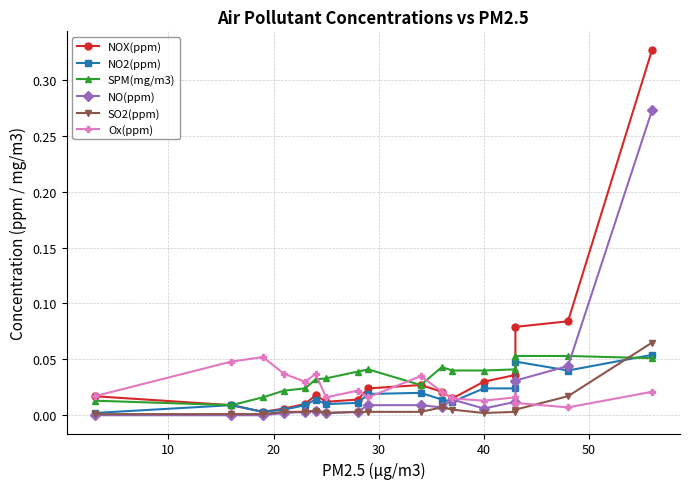

Reading left to right, what are all the values shown in this chart?

NOX(ppm): 0.0	0.0	0.0	0.0	0.0	0.0	0.0	0.0	0.0	0.0	0.0	0.0	0.0	0.0	0.1	0.1	0.3
NO2(ppm): 0.0	0.0	0.0	0.0	0.0	0.0	0.0	0.0	0.0	0.0	0.0	0.0	0.0	0.0	0.0	0.0	0.1
SPM(mg/m3): 0.0	0.0	0.0	0.0	0.0	0.0	0.0	0.0	0.0	0.0	0.0	0.0	0.0	0.0	0.1	0.1	0.1
NO(ppm): 0.0	0.0	0.0	0.0	0.0	0.0	0.0	0.0	0.0	0.0	0.0	0.0	0.0	0.0	0.0	0.0	0.3
SO2(ppm): 0.0	0.0	0.0	0.0	0.0	0.0	0.0	0.0	0.0	0.0	0.0	0.0	0.0	0.0	0.0	0.0	0.1
Ox(ppm): 0.0	0.0	0.1	0.0	0.0	0.0	0.0	0.0	0.0	0.0	0.0	0.0	0.0	0.0	0.0	0.0	0.0